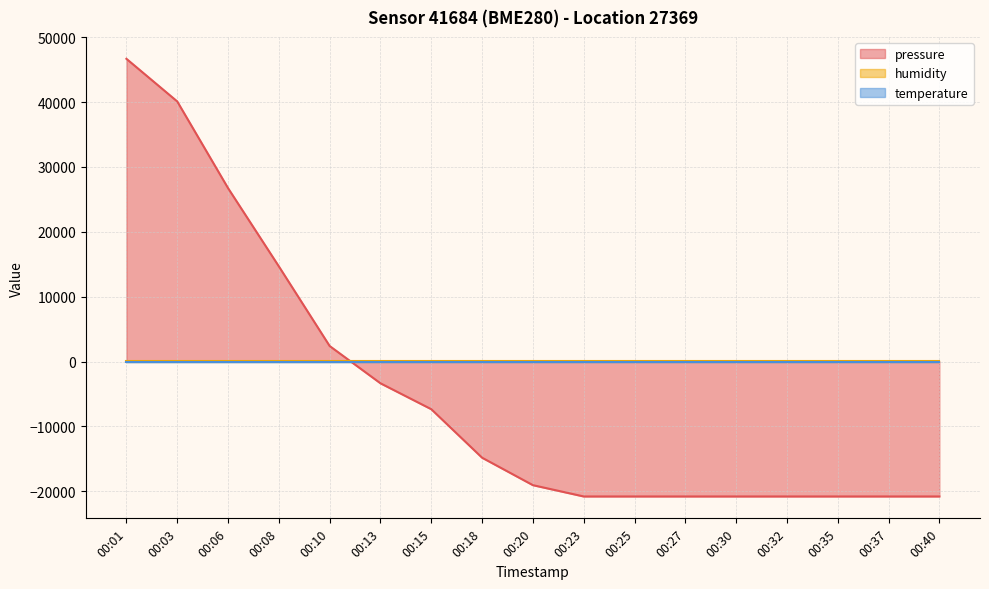

Which series changed the most between 00:35 and 00:40?

pressure